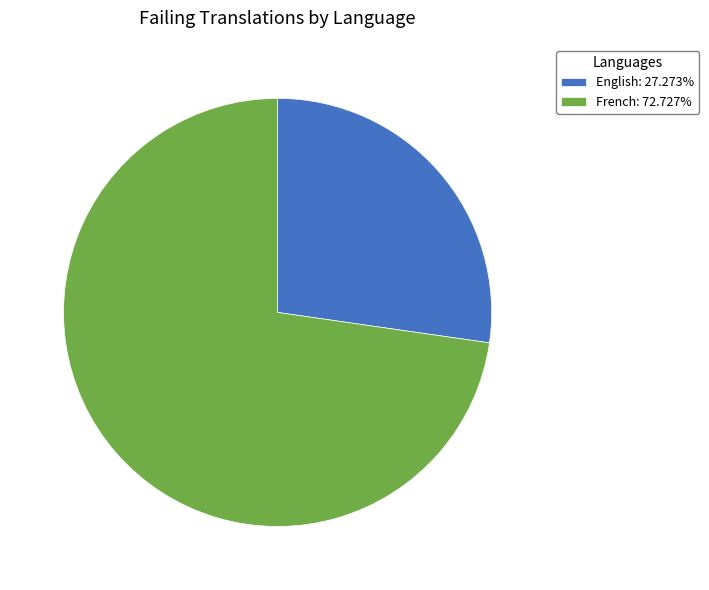

Rank the categories by value from highest to lowest.

French, English